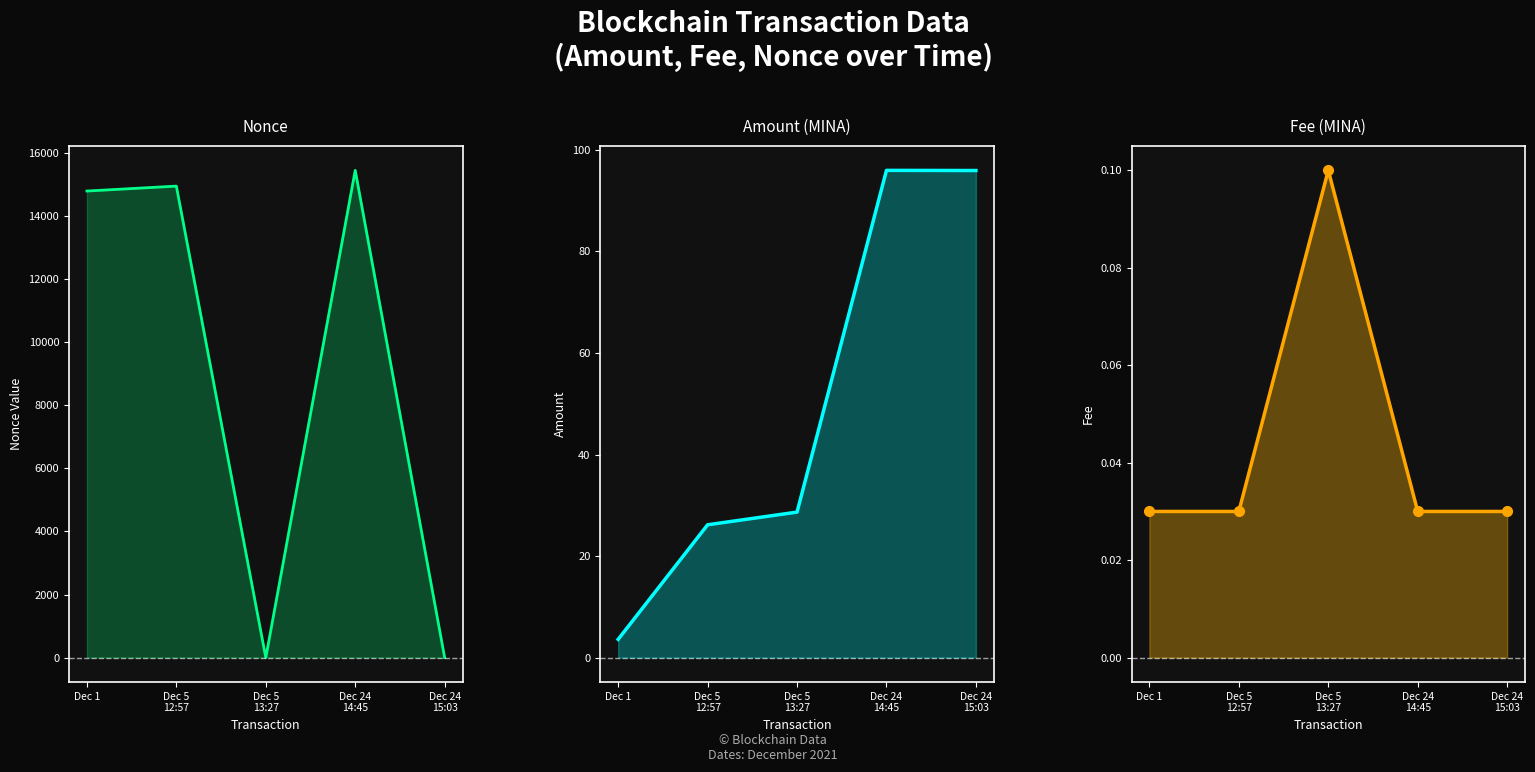

What is the label of the 3rd point from the right?

Dec 5
13:27